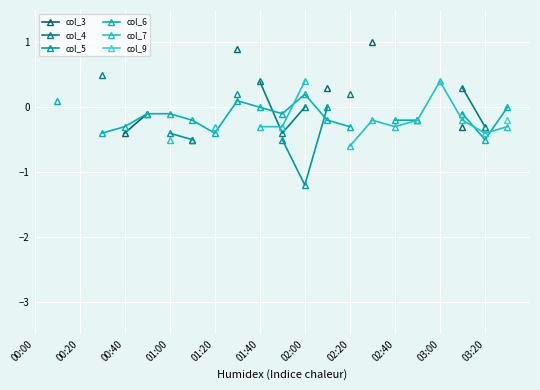

True or false: col_5 has a value of -0.5 at 11.

True